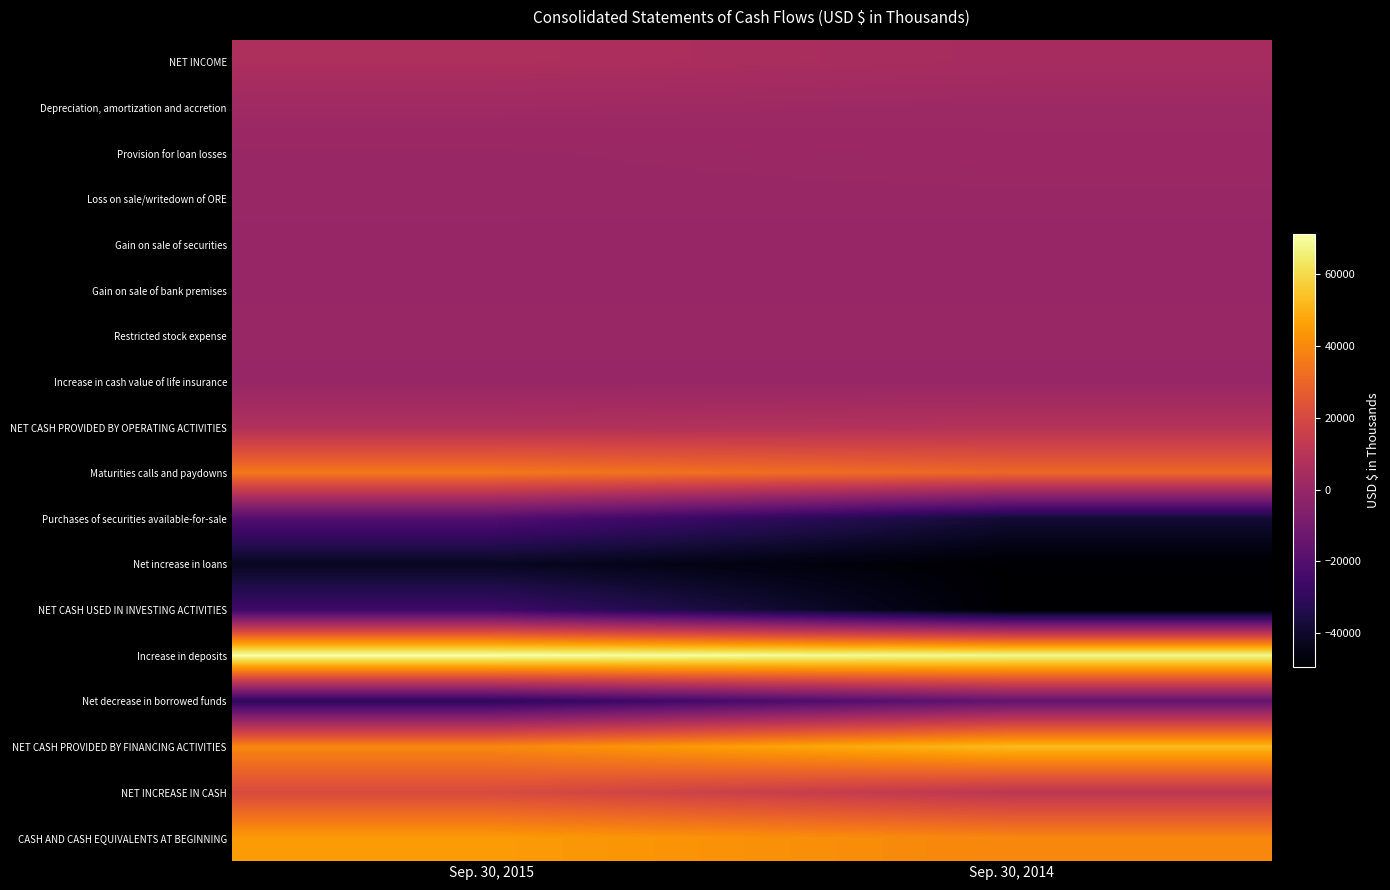

At which category is the sum across all series the highest?

Sep. 30, 2015